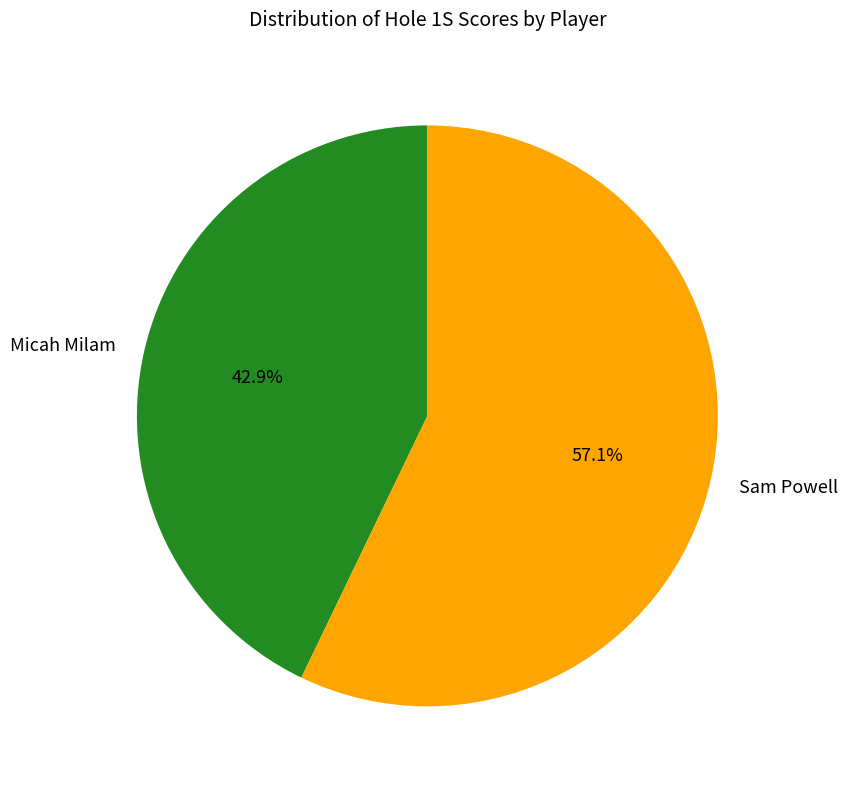

Approximately how many times larger is the value at Sam Powell compared to Micah Milam?

1.3